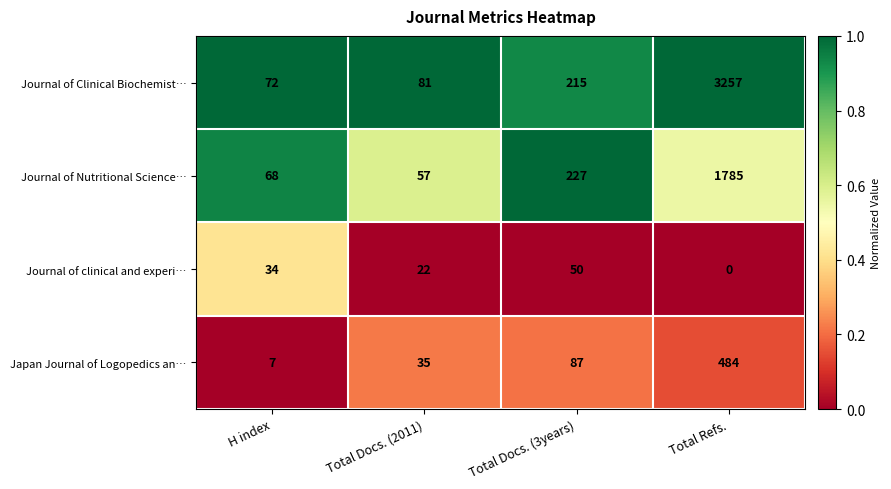

What is the difference between the maximum and minimum values in the Journal of Nutritional Science… series?

1728